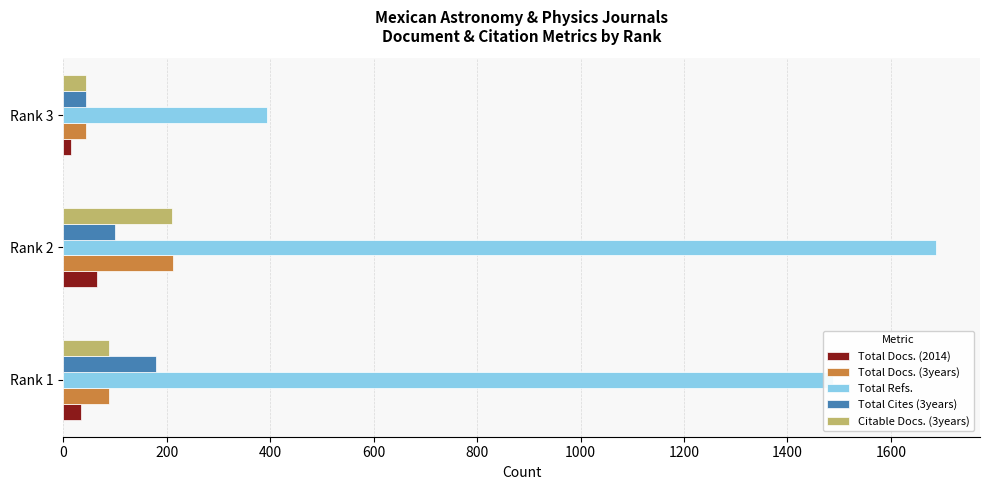

Which category has the lowest value in the Total Docs. (3years) series?

Rank 3